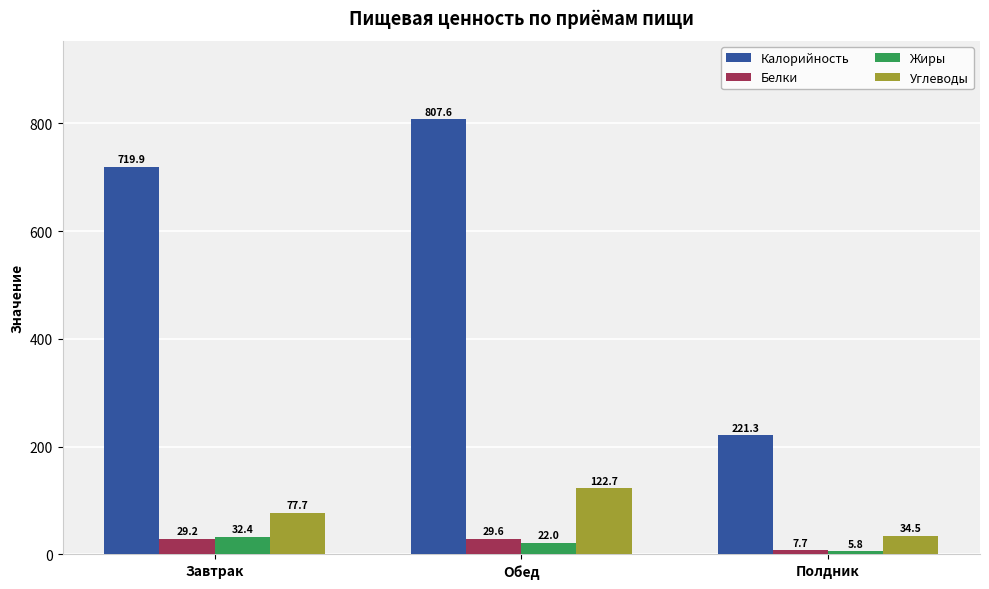

Which series changed the most between Завтрак and Обед?

Калорийность